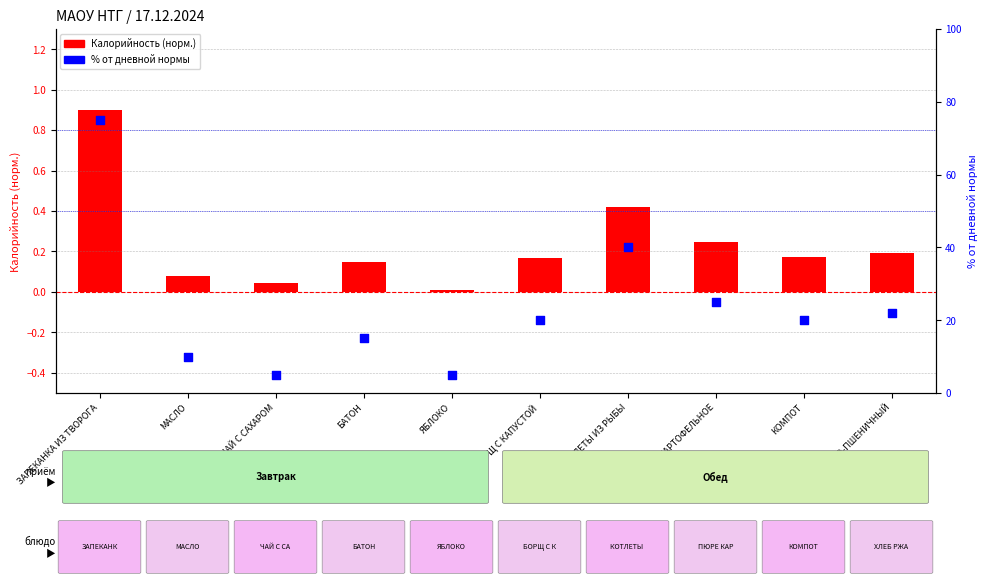

Which series has the largest total across all categories?

% от дневной нормы